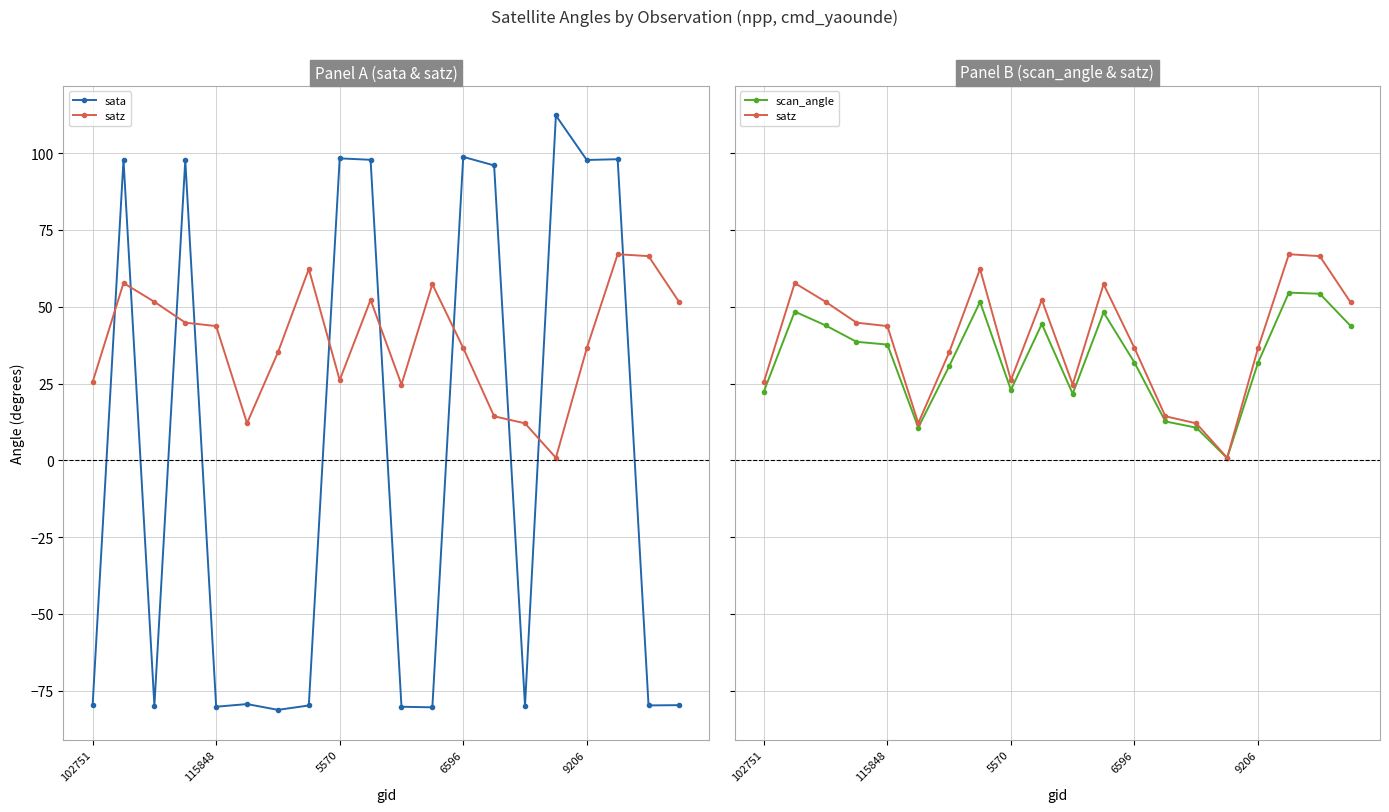

Is the value of scan_angle at 11 greater than the value of satz at 6?

Yes